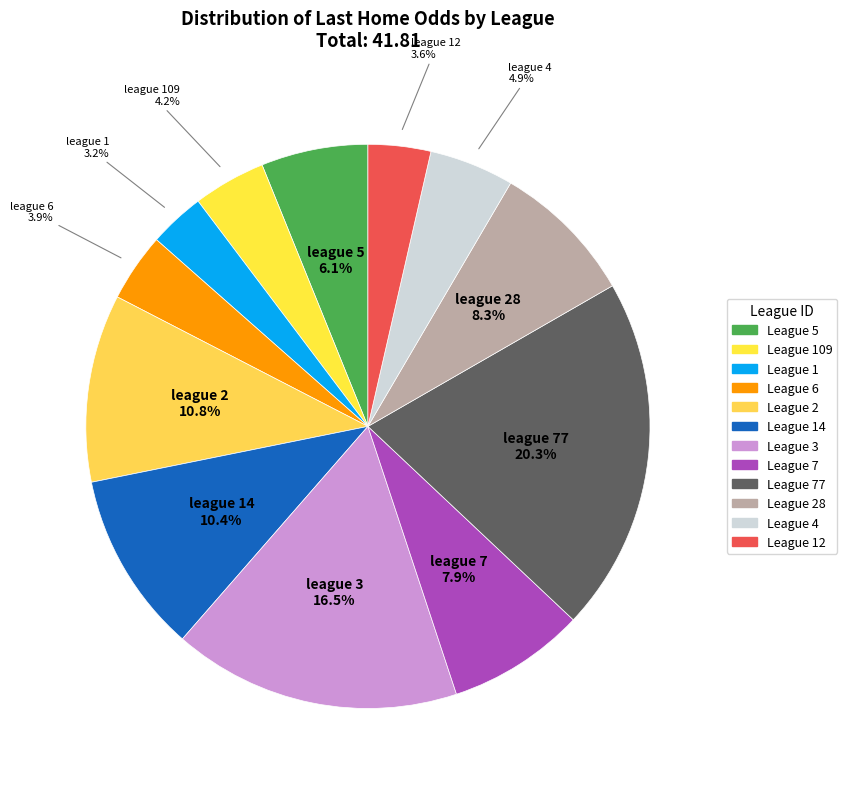

Count the number of slices in the pie.

12